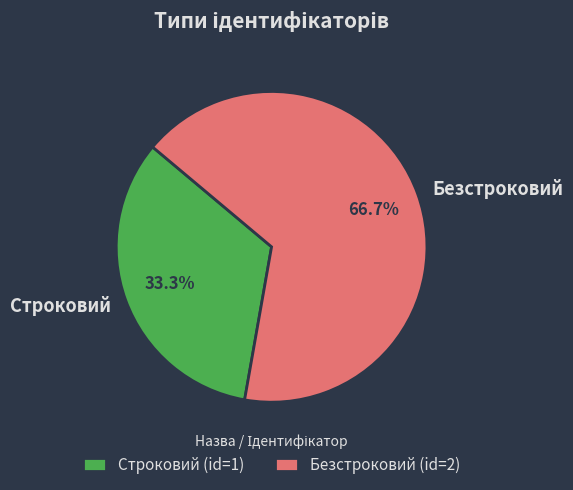

What is the total percentage of Строковий and Безстроковий?

100.0%